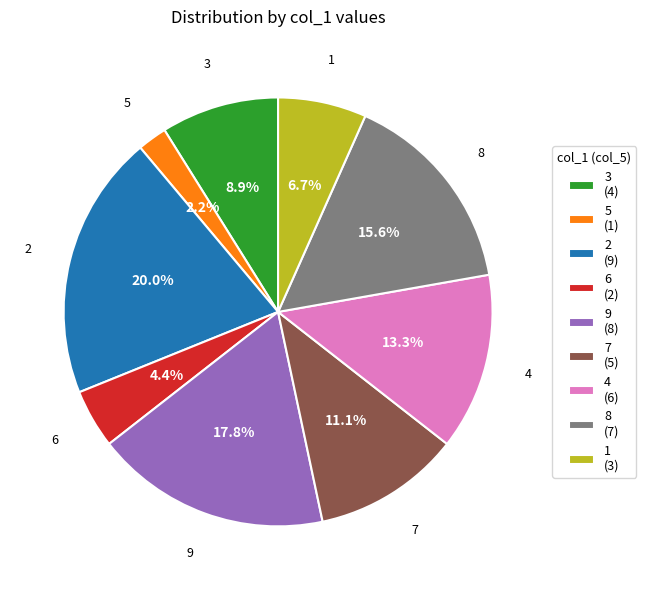

Which category has the biggest portion of the pie?

2